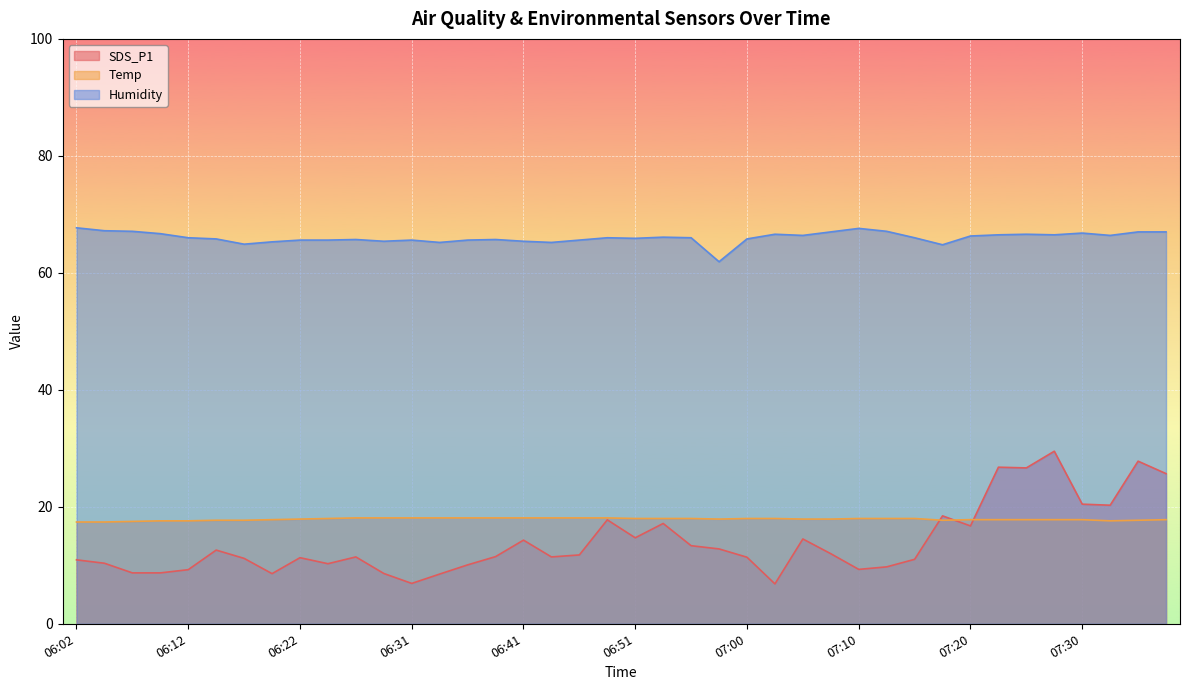

What is the total value across all series at 06:12?

92.8